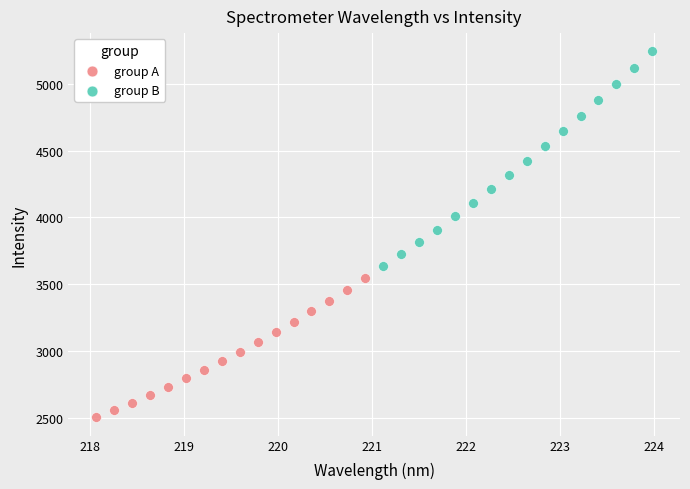

Which series has the largest Y range (max minus min)?

group B